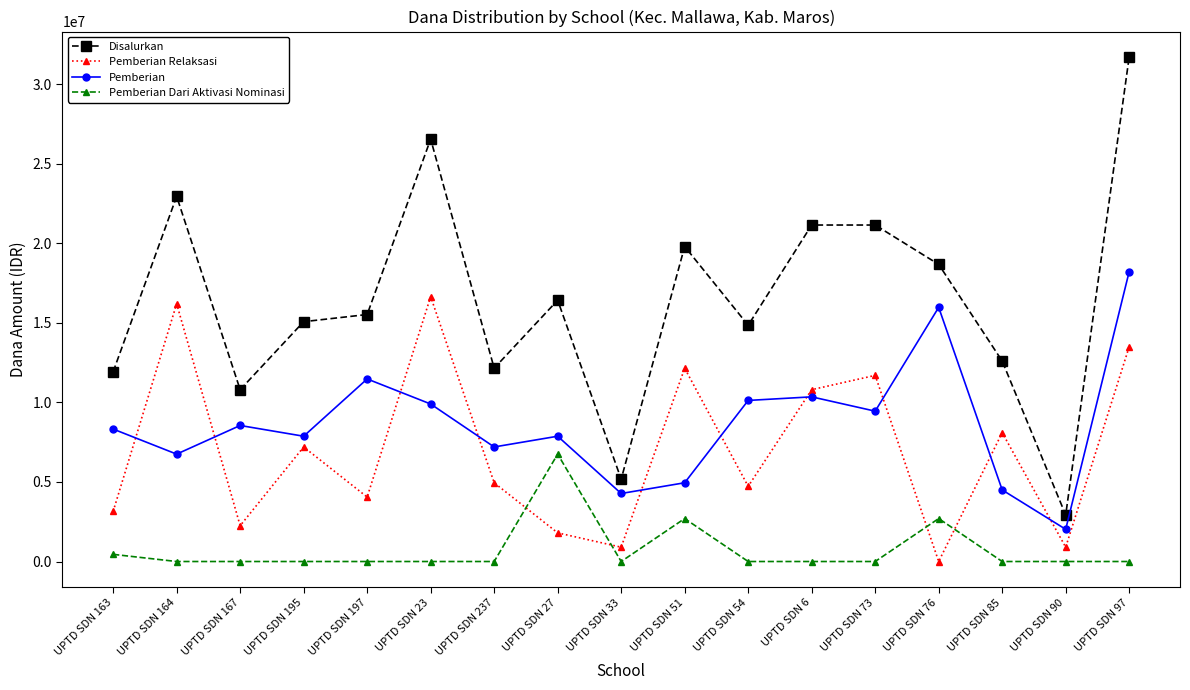

At UPTD SDN 76, list the series in order from largest to smallest.

Disalurkan, Pemberian, Pemberian Dari Aktivasi Nominasi, Pemberian Relaksasi